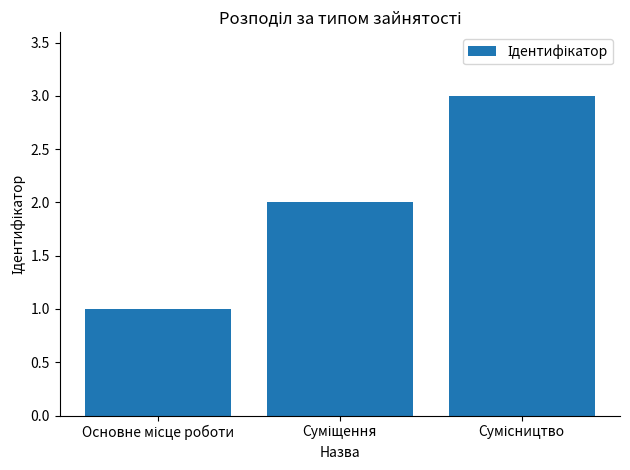

What is the greatest value displayed?

3